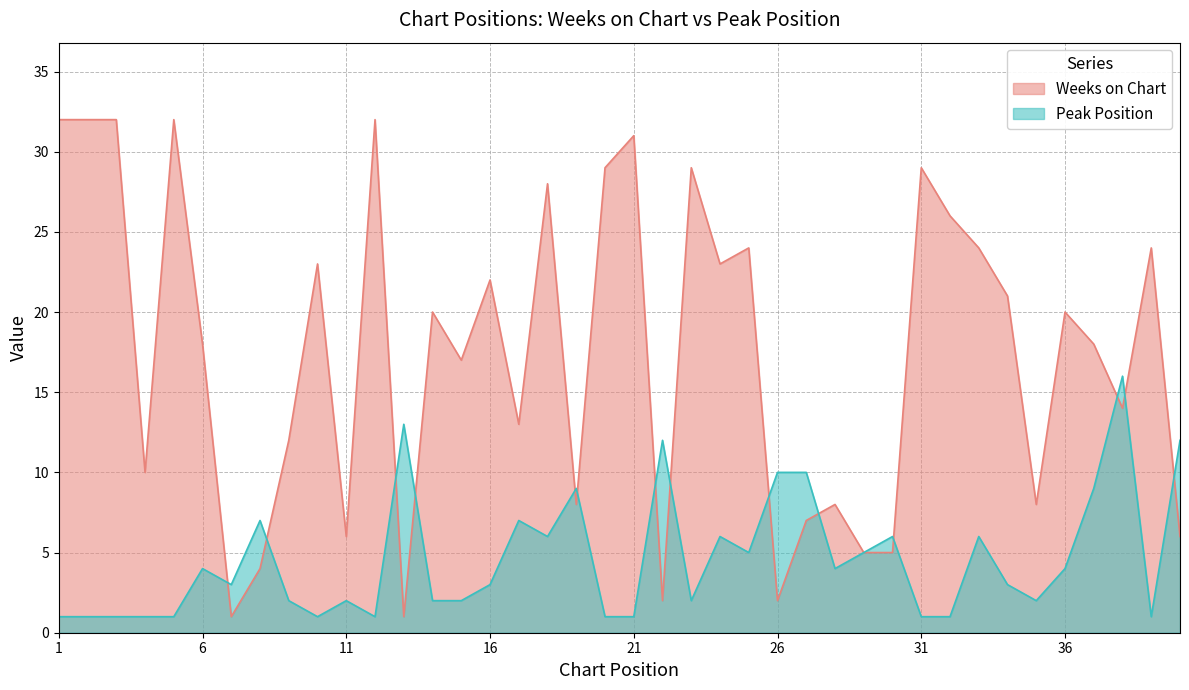

At which label is Peak Position closest to 8?

8